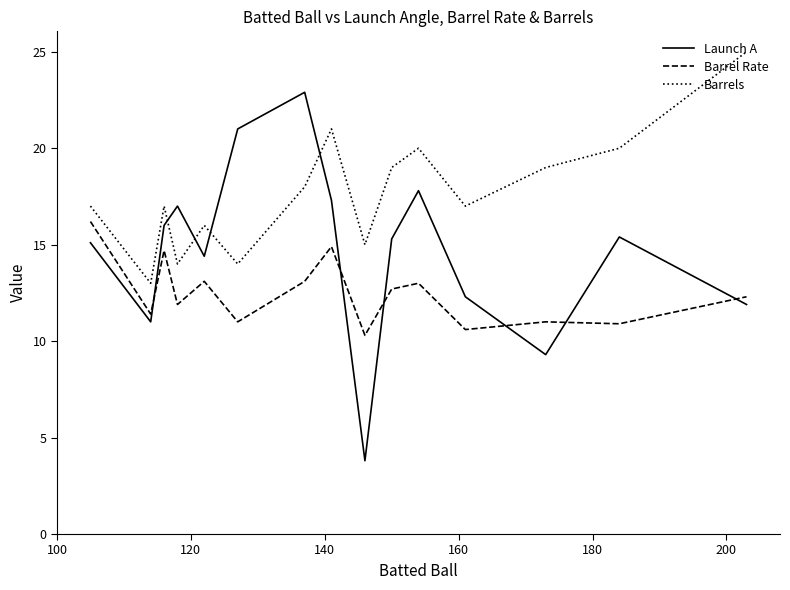

Rank the series by their maximum value, from lowest to highest.

Barrel Rate, Launch A, Barrels